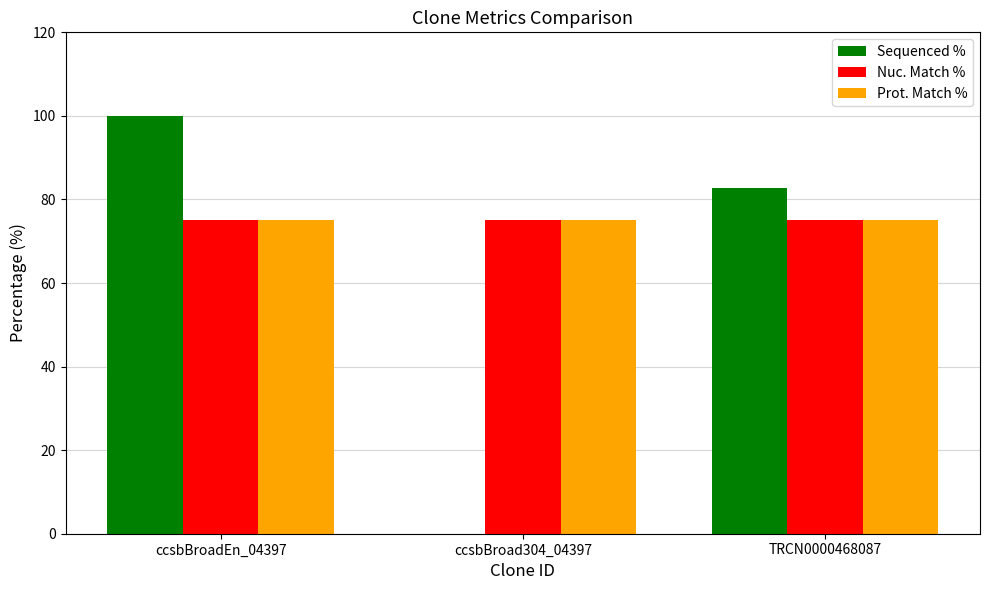

Which series has the widest spread of values?

Sequenced %